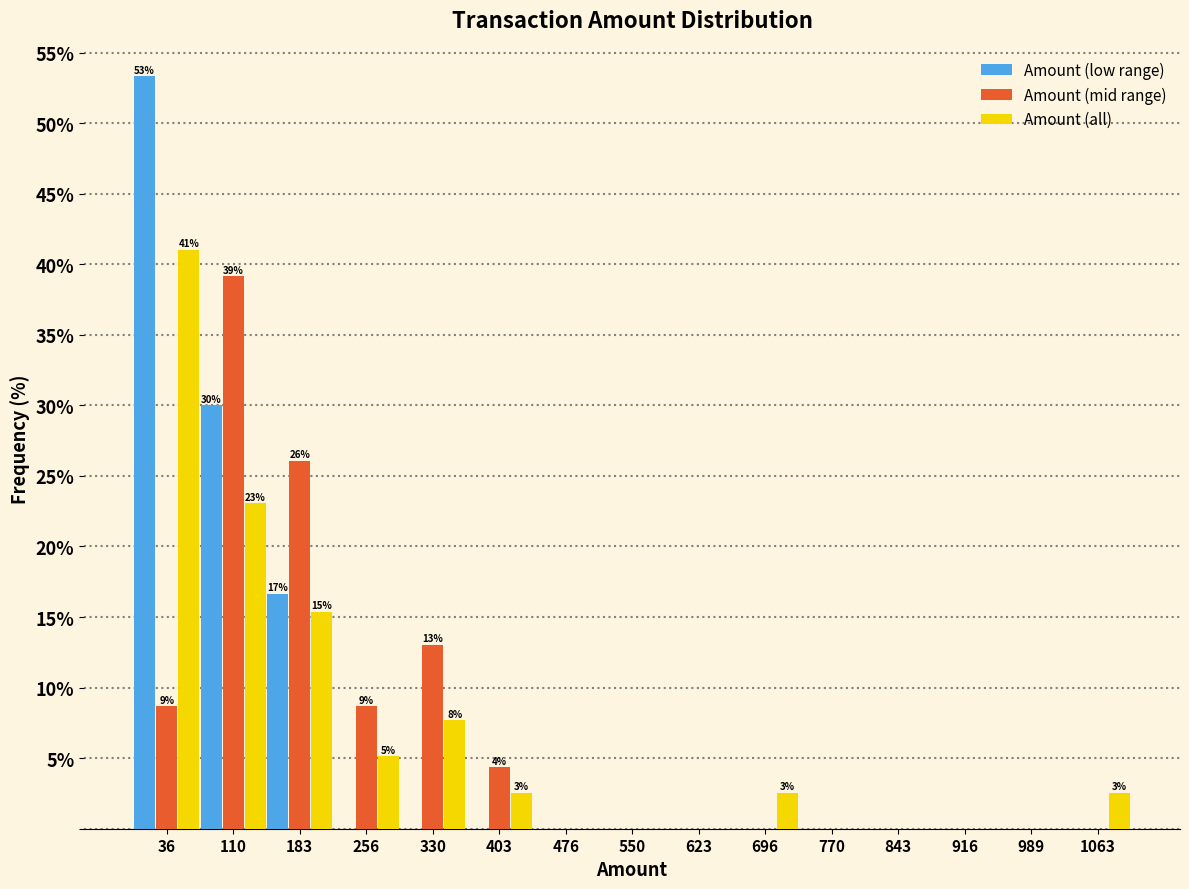

In the Amount (mid range) series, which range on the x-axis has the tallest bar?

70 to 150